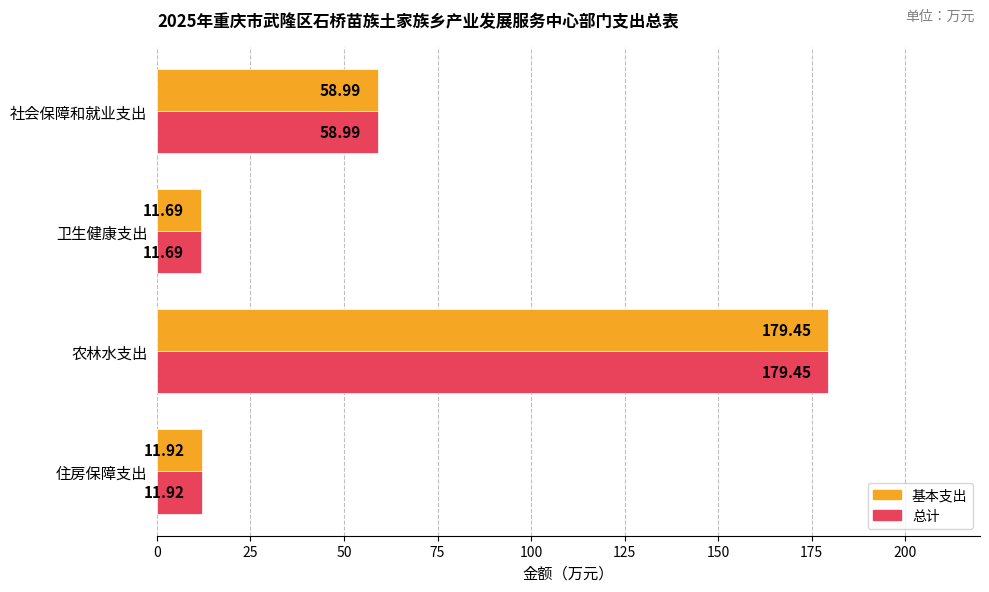

What is the difference between the 总计 values at 社会保障和就业支出 and 农林水支出?

120.5